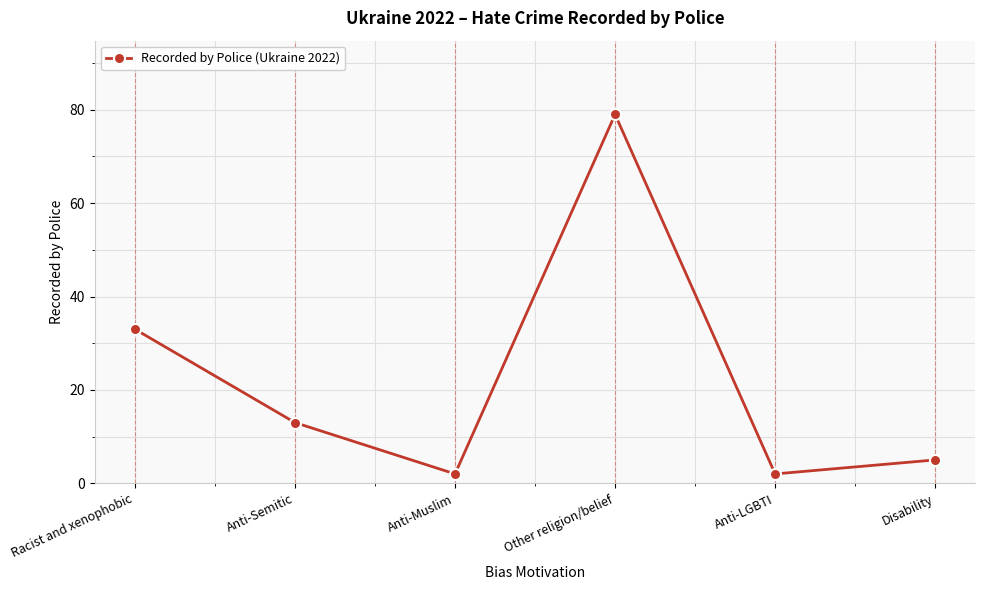

At which category does the data reach its first local valley?

Anti-Muslim